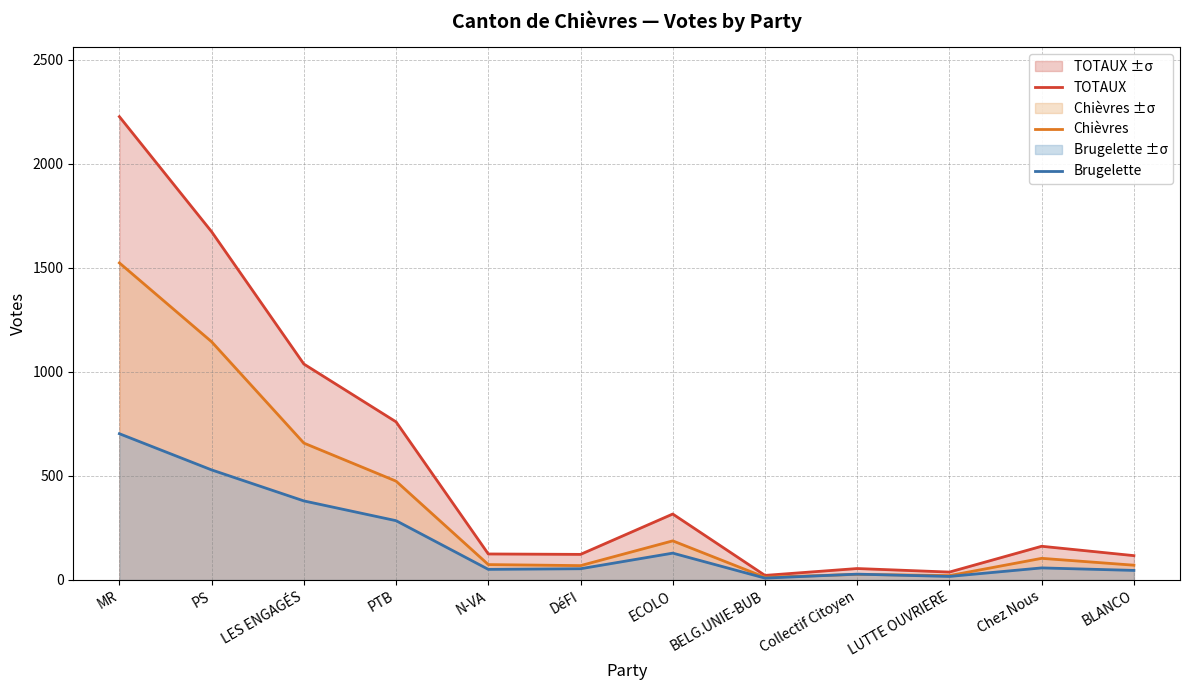

At which category is the sum across all series the highest?

MR